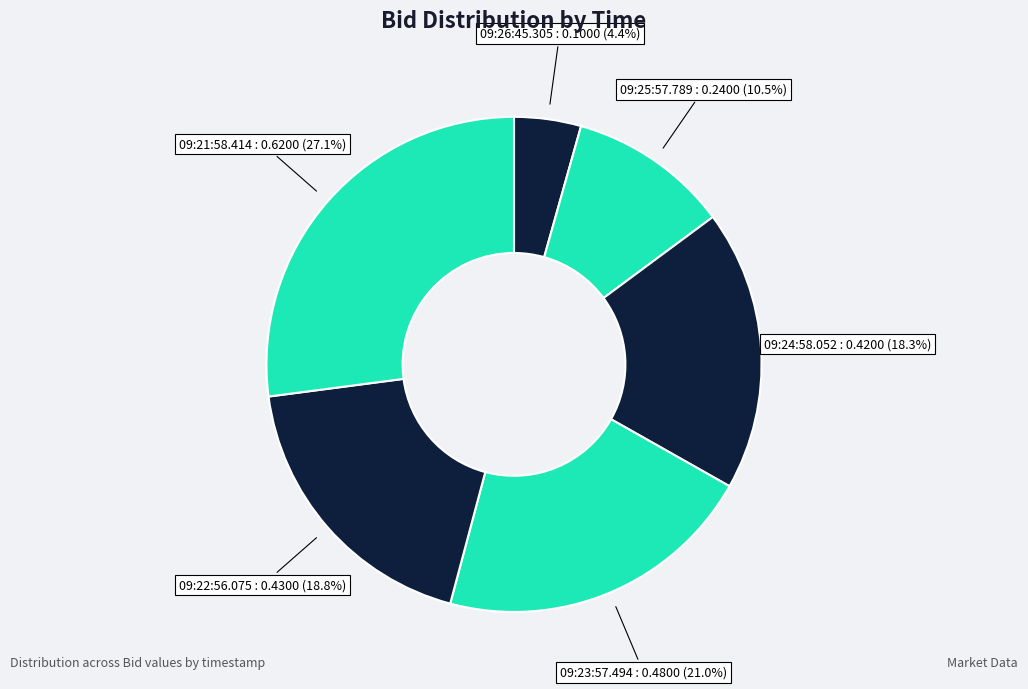

What portion of the pie excludes 09:21:58.414?

72.9%